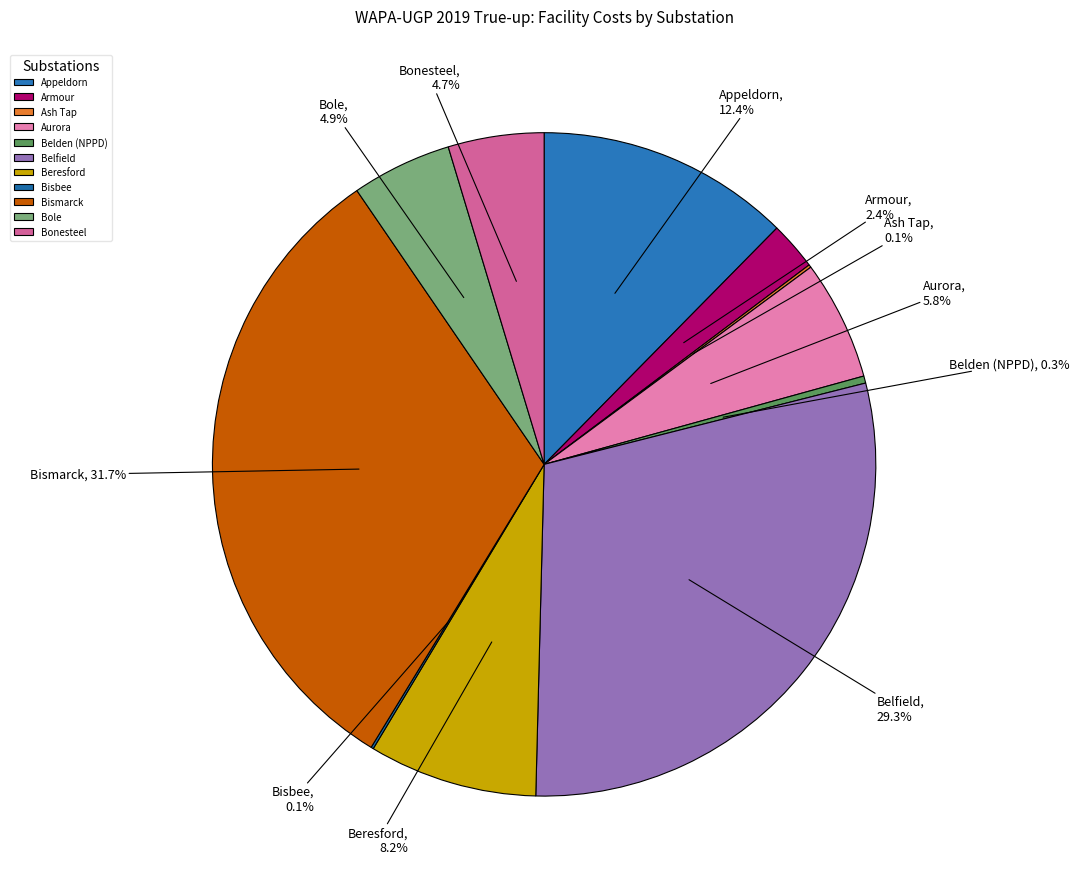

Is there a majority slice in this chart?

No